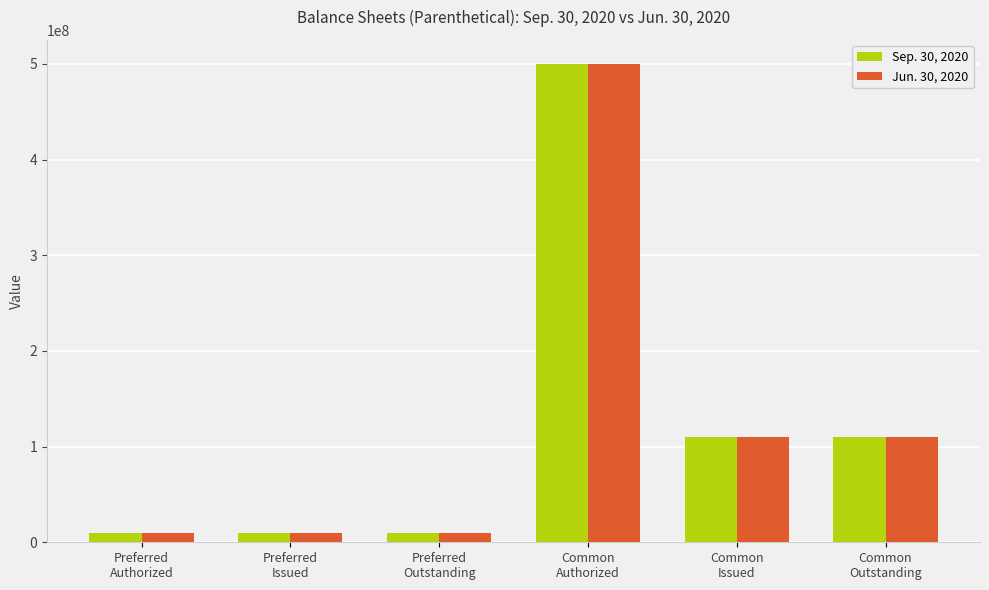

At how many categories does at least one series exceed 49814749?

3